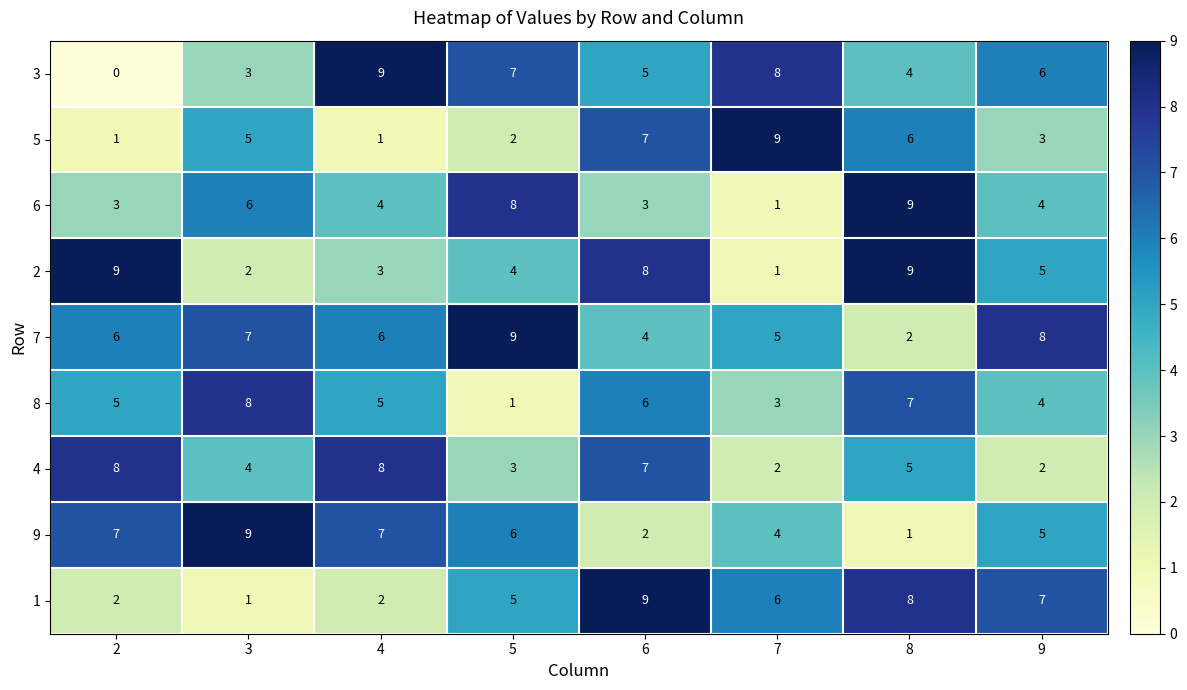

At how many categories does at least one series exceed 2?

8